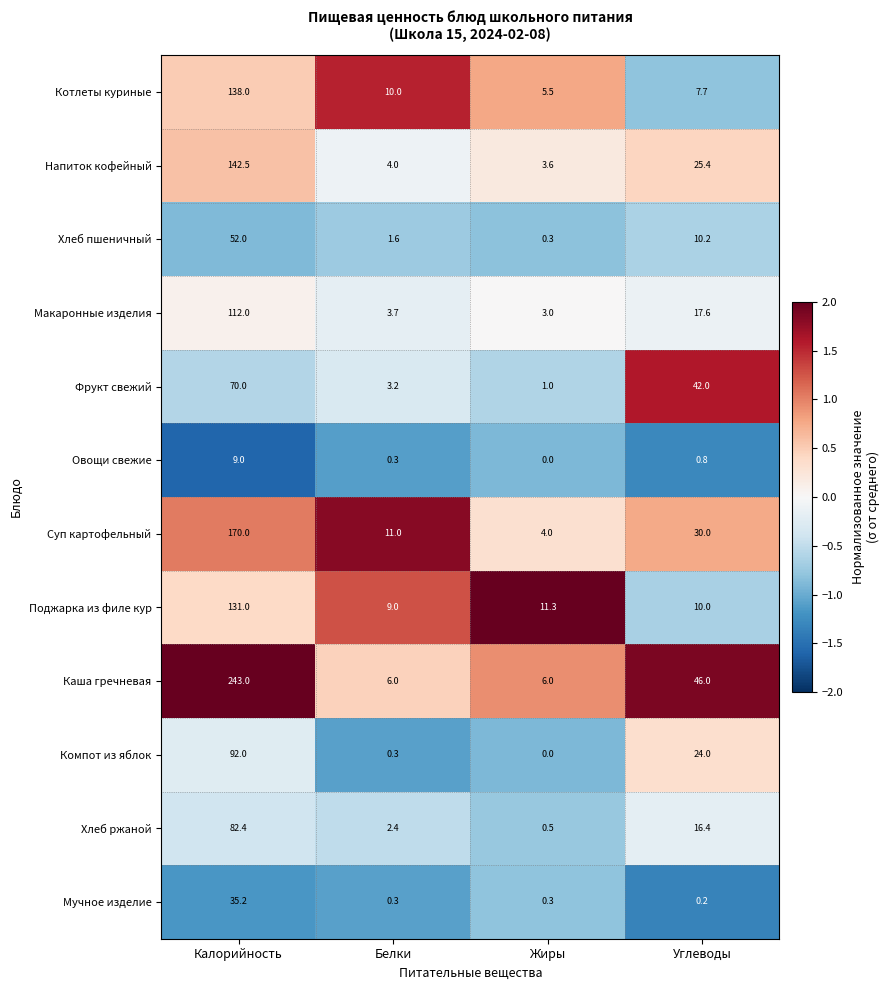

How many distinct data groups are displayed?

12